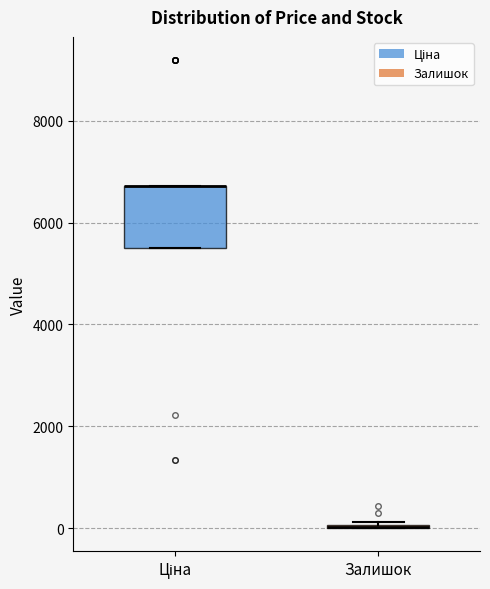

Comparing the boxes themselves (not the whiskers), which one is the tallest?

Ціна